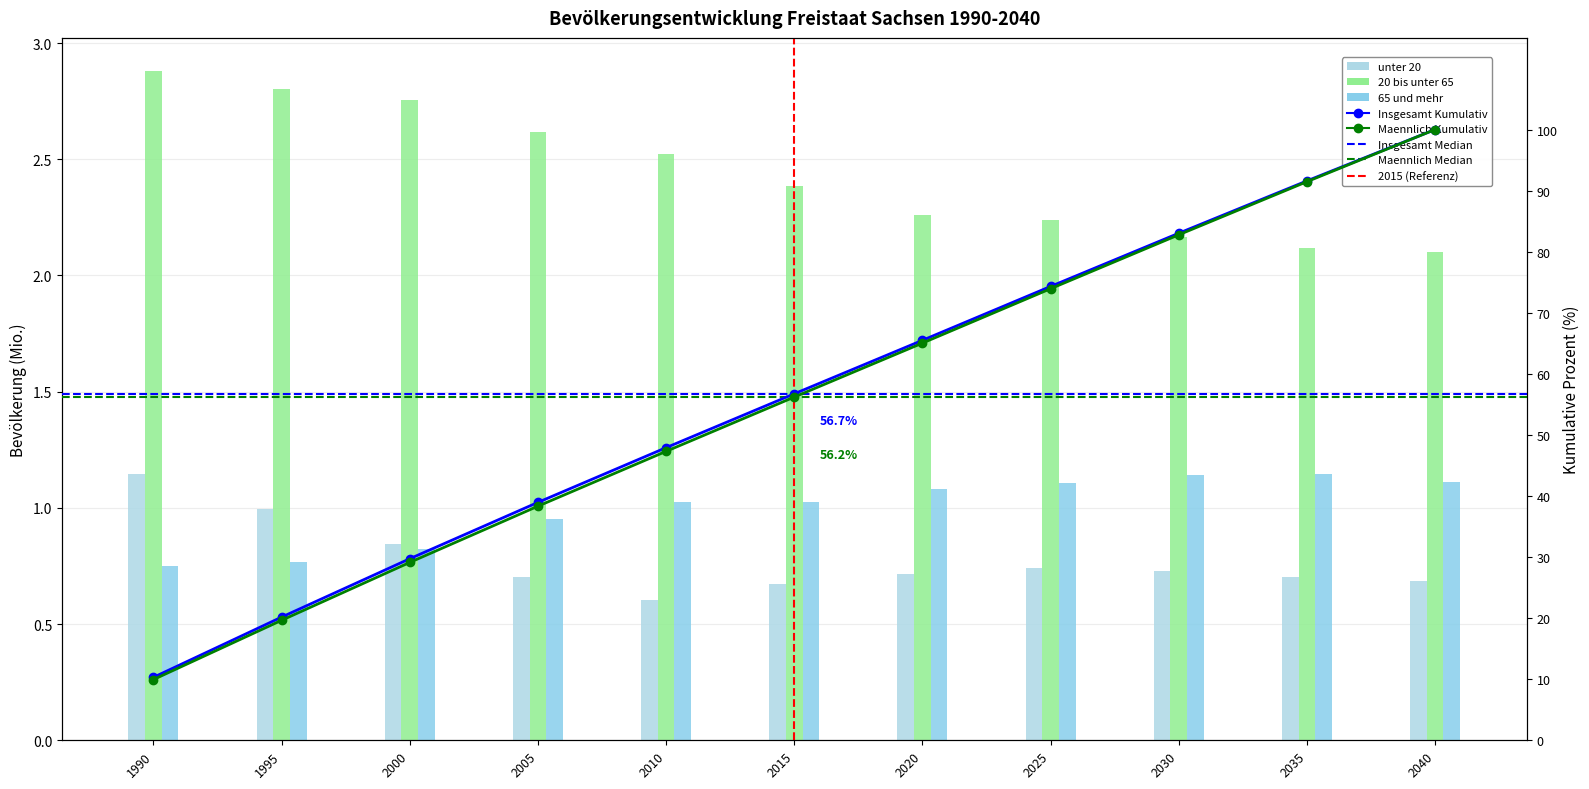

What is the value of the 65 und mehr bar at the 11th from the left?

1.1